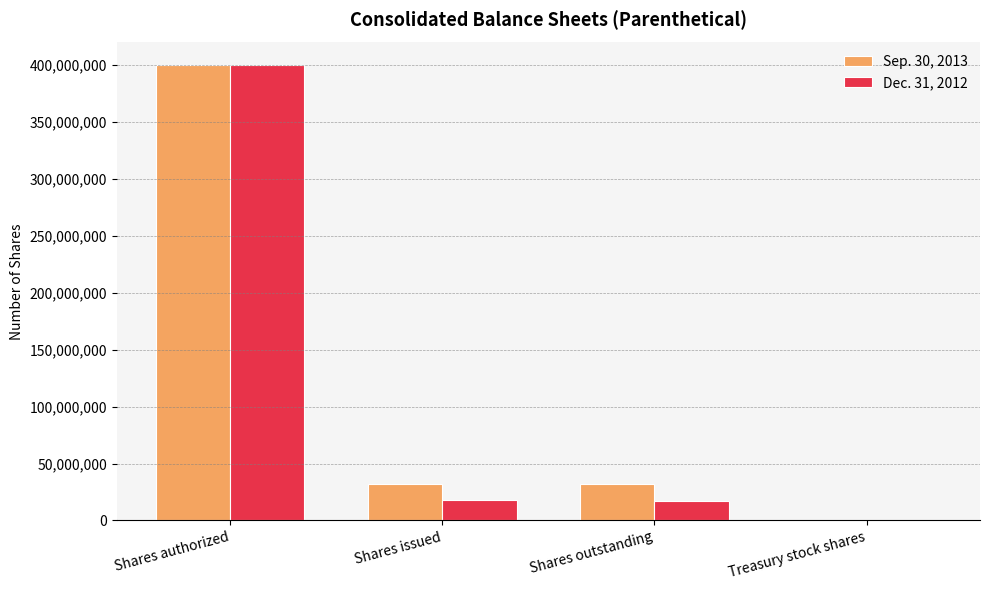

What are all the series names shown in the legend?

Sep. 30, 2013, Dec. 31, 2012